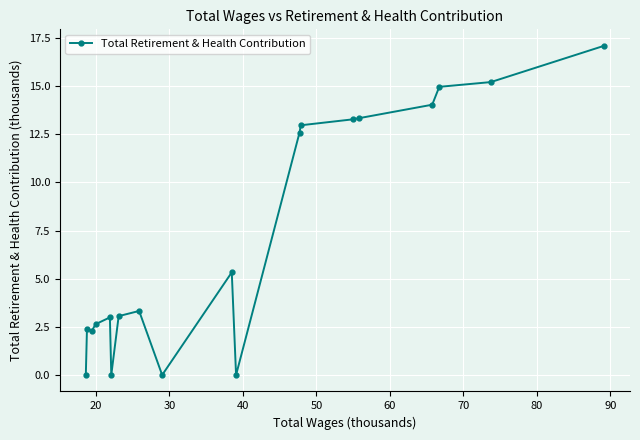

What is the average value?

7.1